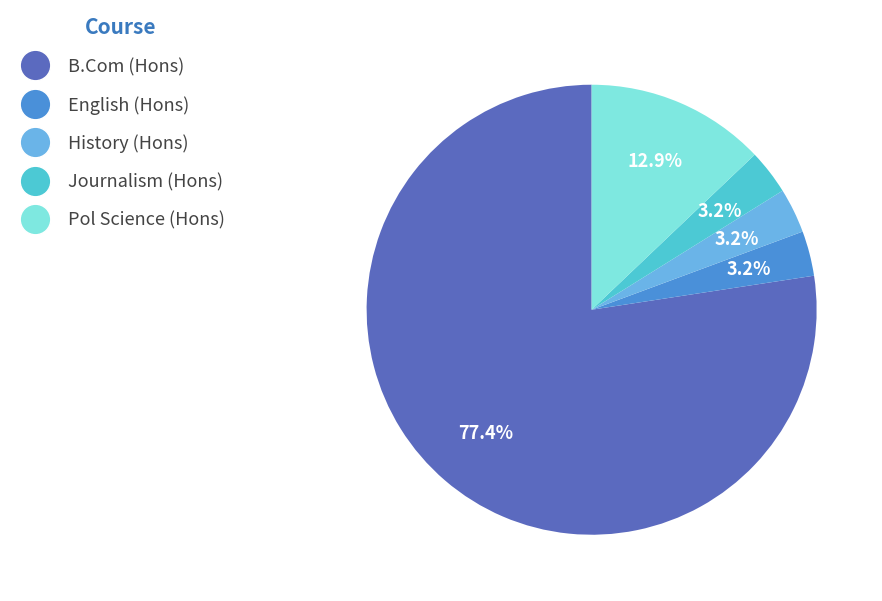

Is there a majority slice in this chart?

Yes